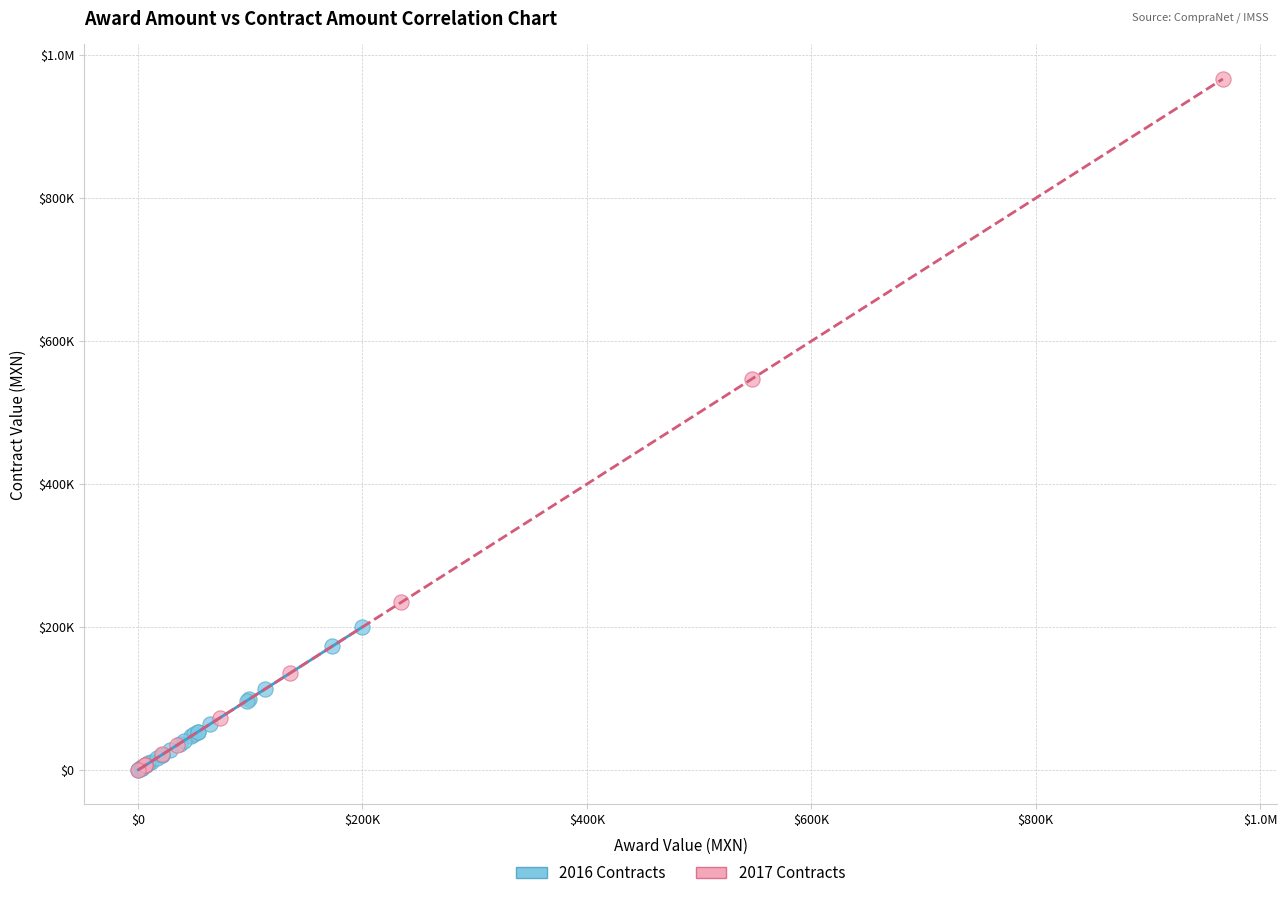

What are all the series names shown in the legend?

2016 Contracts, 2017 Contracts